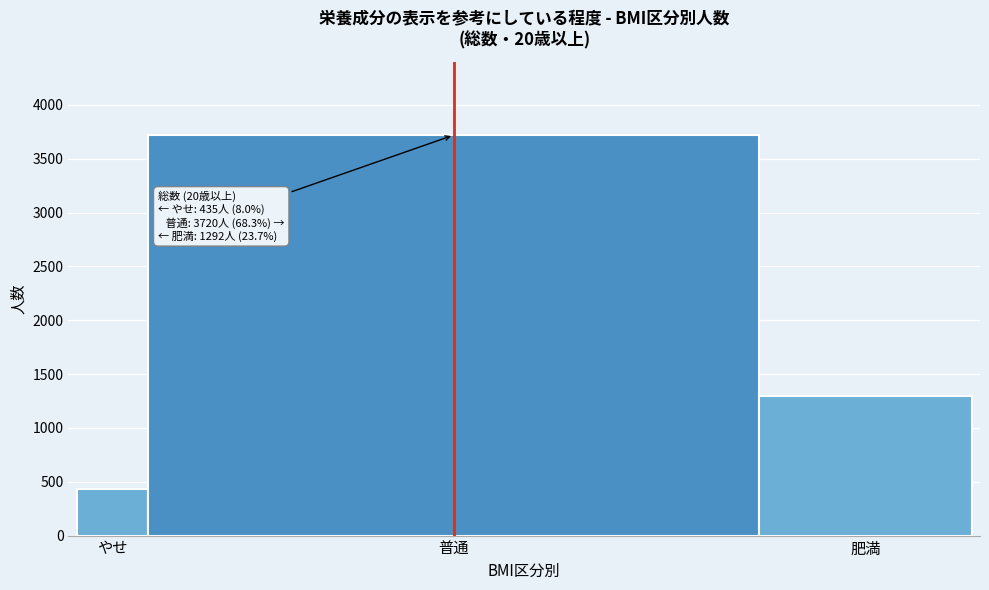

Reading left to right, list all the values displayed in this chart.

やせ=435	普通=3720	肥満=1292